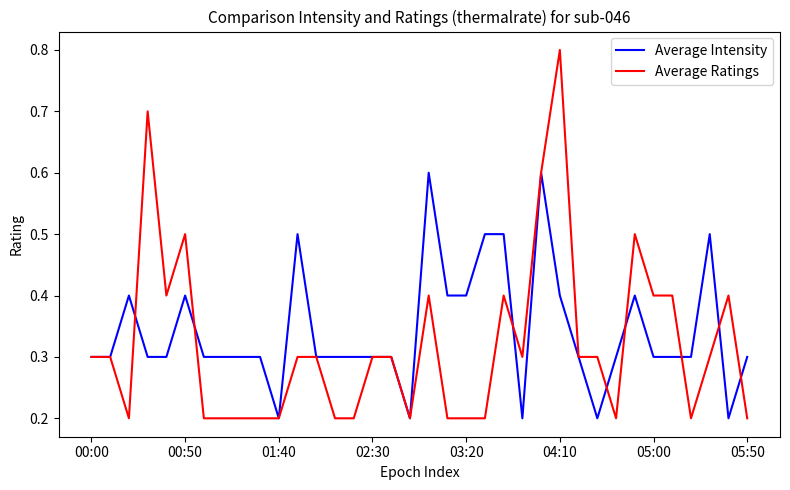

Which series has the largest range (max minus min)?

Average Ratings